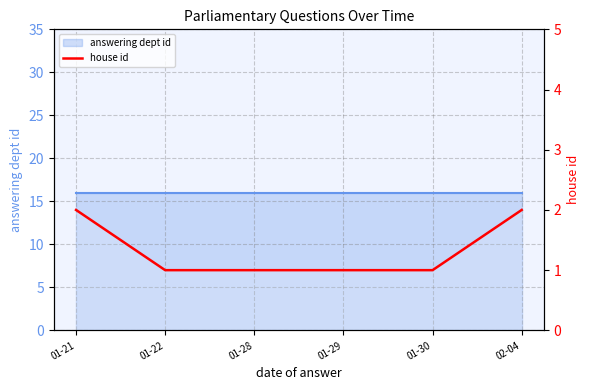

Rank the categories by value from lowest to highest.

01-22, 01-28, 01-29, 01-30, 01-21, 02-04